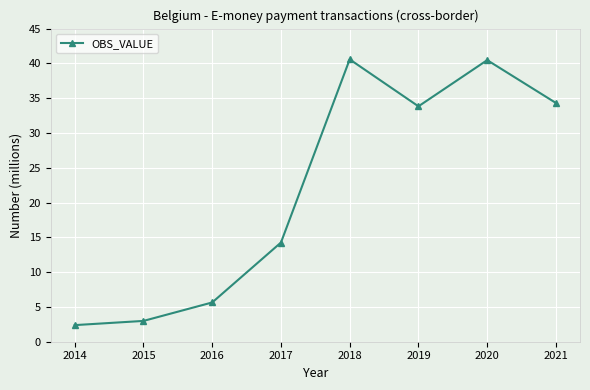

The value at 2017 is 9.1. True or false?

False